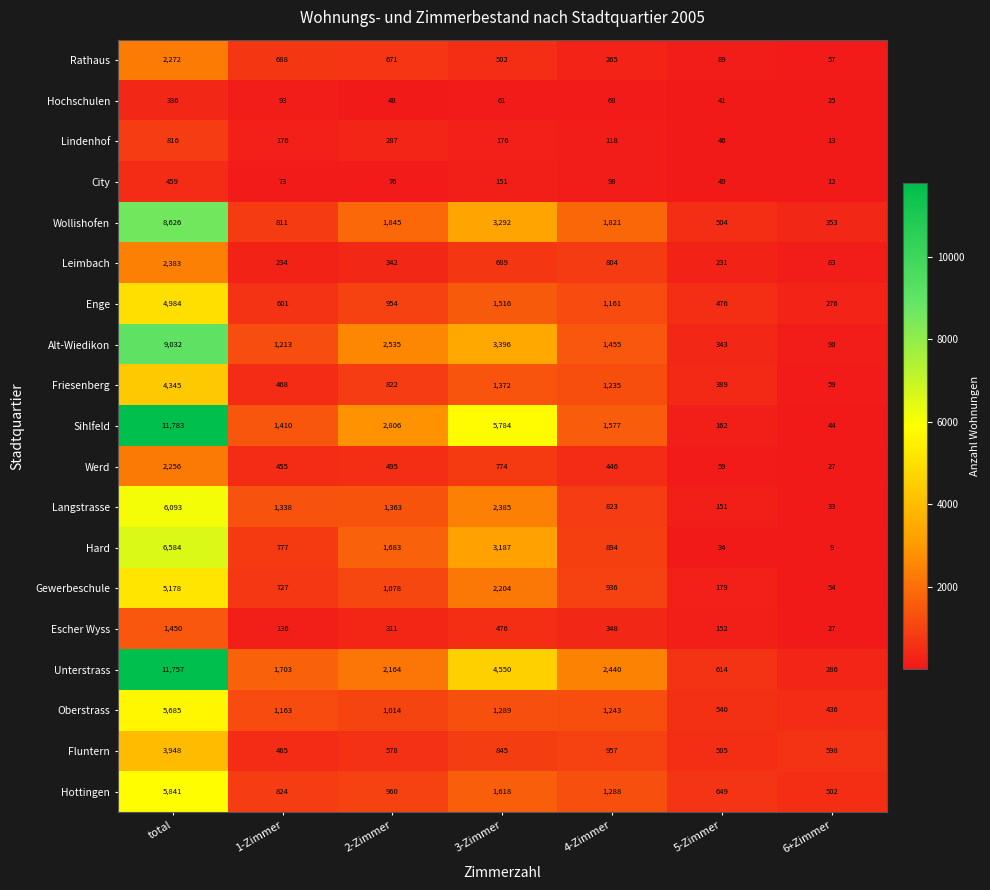

What is the difference between the second highest and second lowest values in the Sihlfeld series?

5622